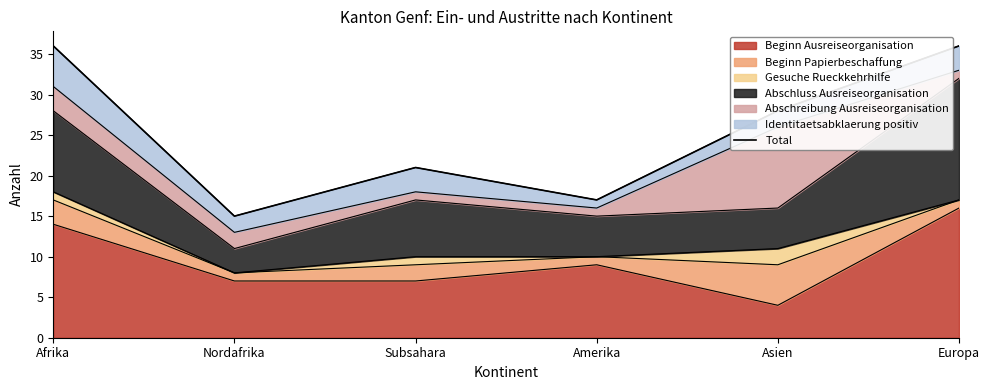

How many values are below 28?

3